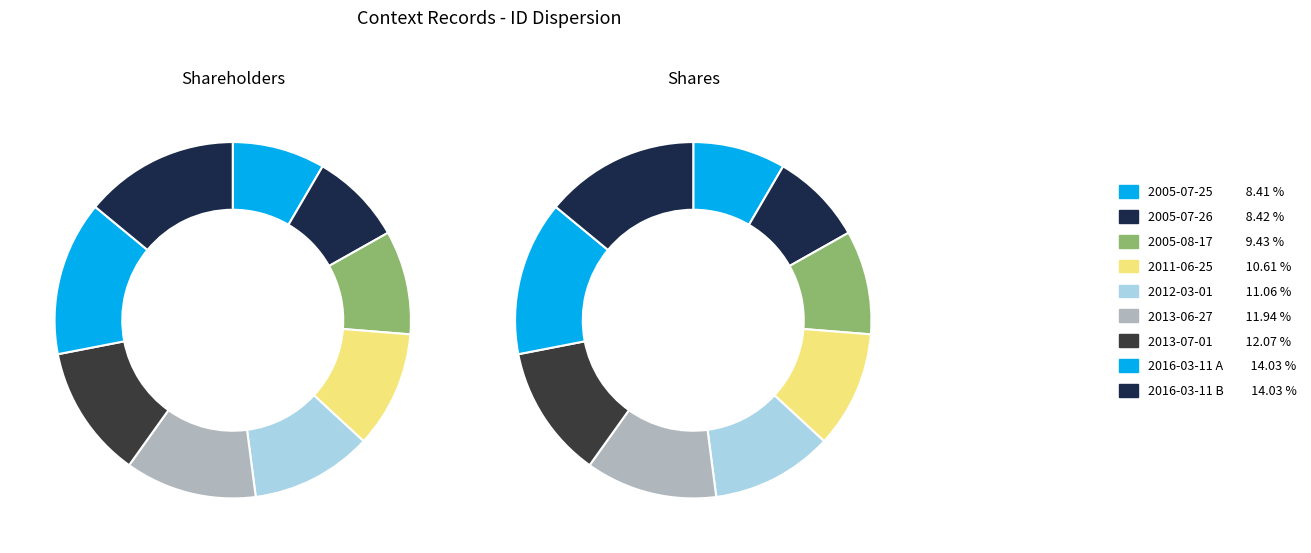

Does 2016-03-11 B account for over 50% of the chart?

No